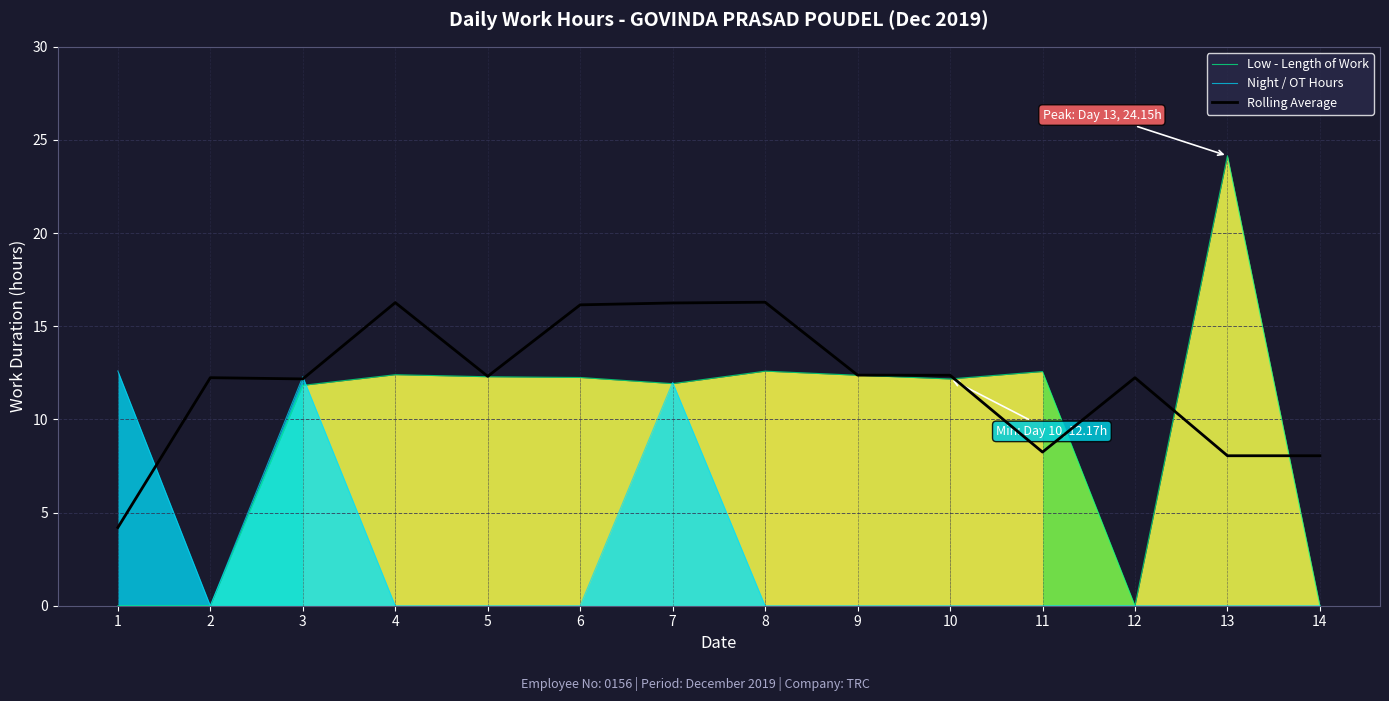

What is the sum of the Rolling Average values at 11 and 8?

24.5